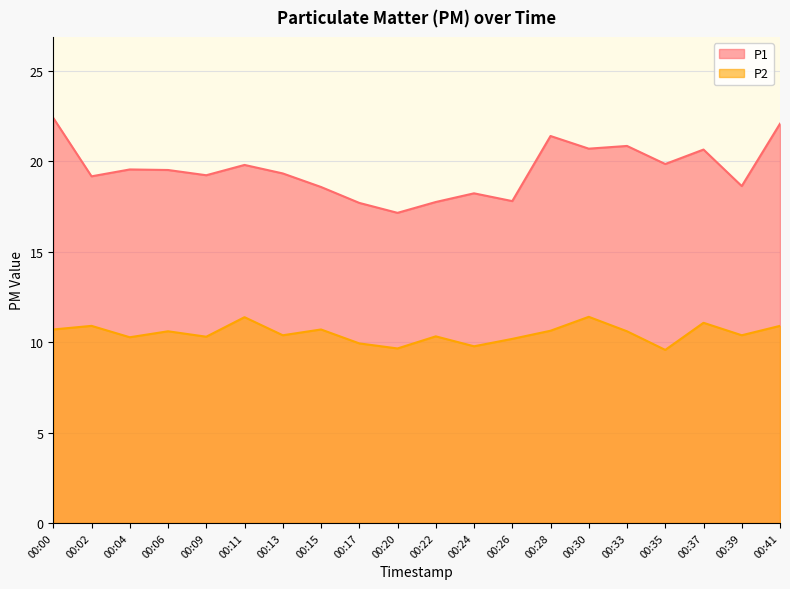

Which category has the highest value in the P1 series?

00:00